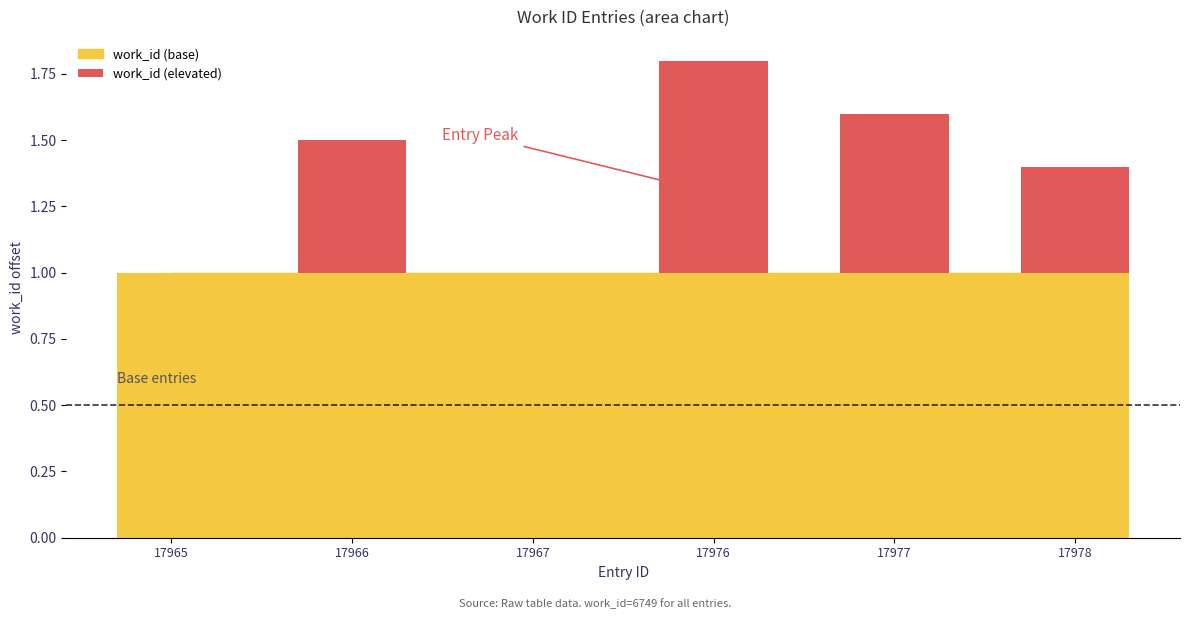

Is it true that the value at 17976 is 0.8?

True